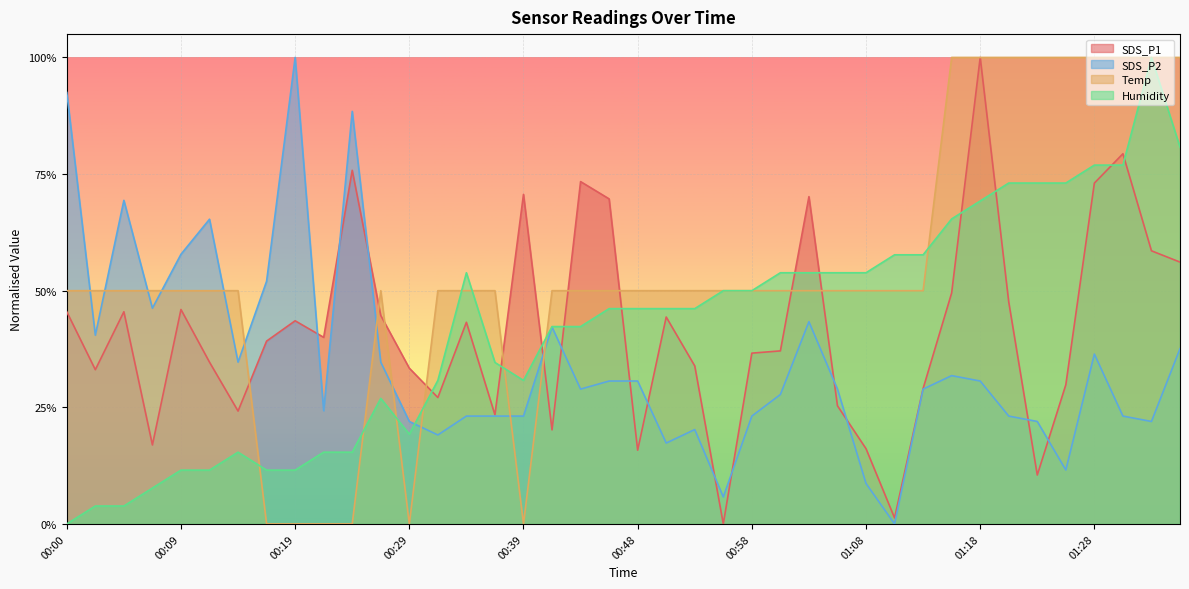

The SDS_P2 series shows 0.2 at 00:05. True or false?

False